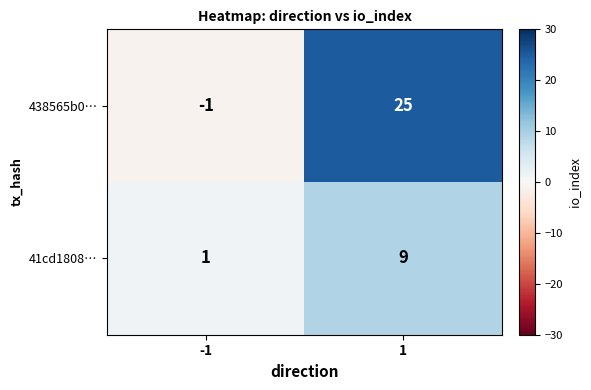

Reading left to right, what are all the values shown in this chart?

438565b0…: -1	25
41cd1808…: 1	9